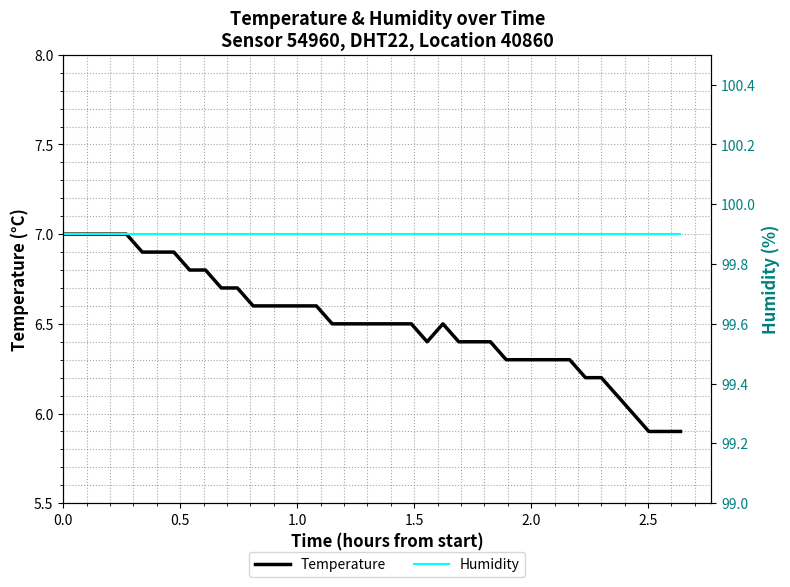

What is the maximum value for Temperature?

7.0